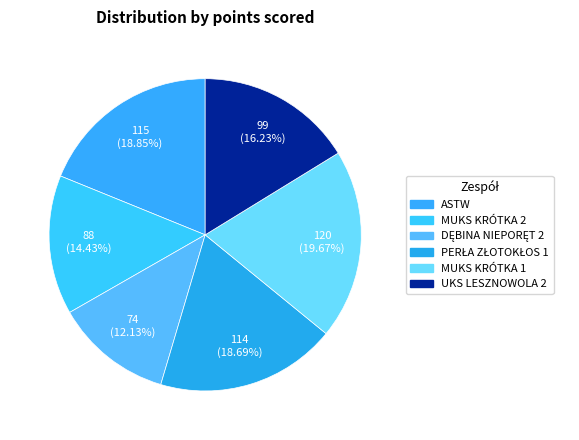

Count the number of slices in the pie.

6